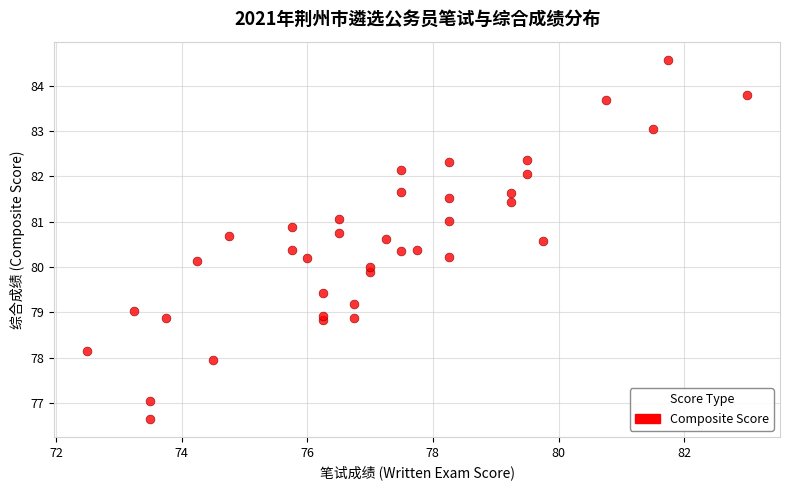

What is the range of Y values (max minus min)?

7.9